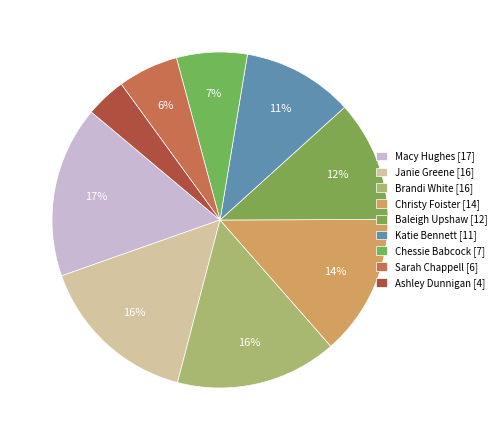

Is there any slice that represents more than half of the pie?

No